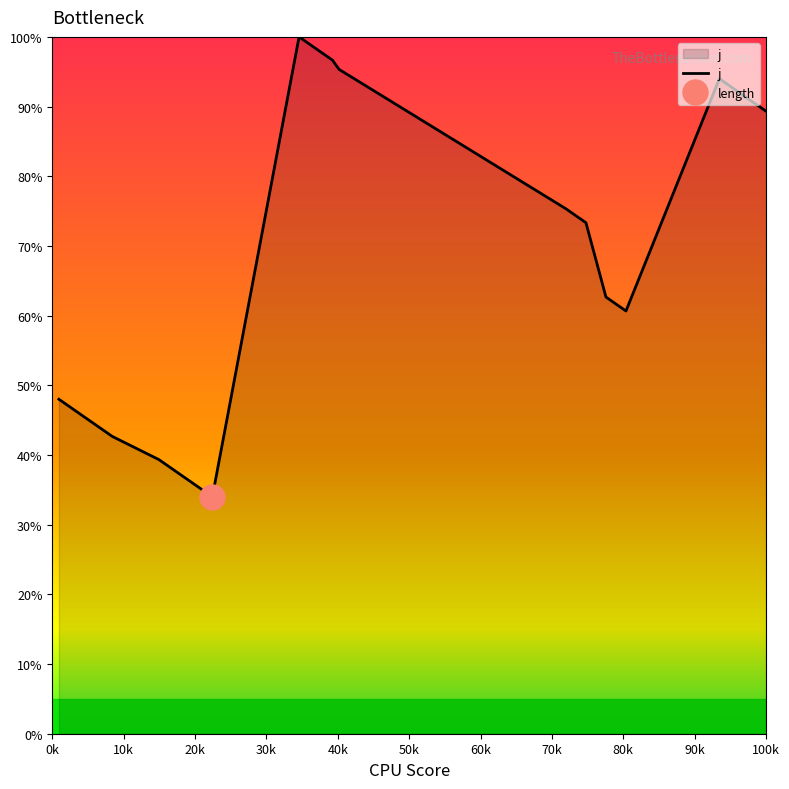

What is the highest value of the j series?

100.0